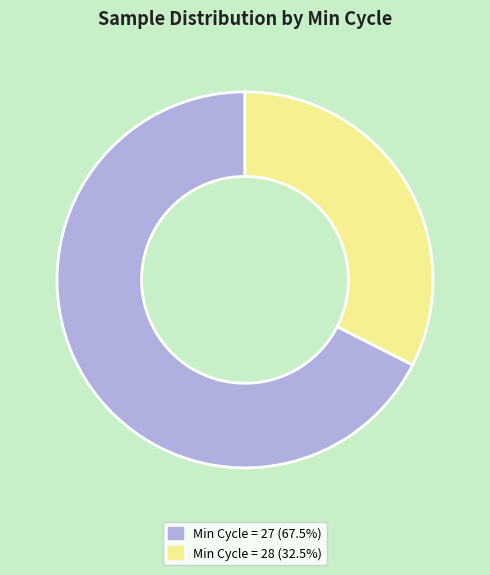

Is there any slice that represents more than half of the pie?

Yes